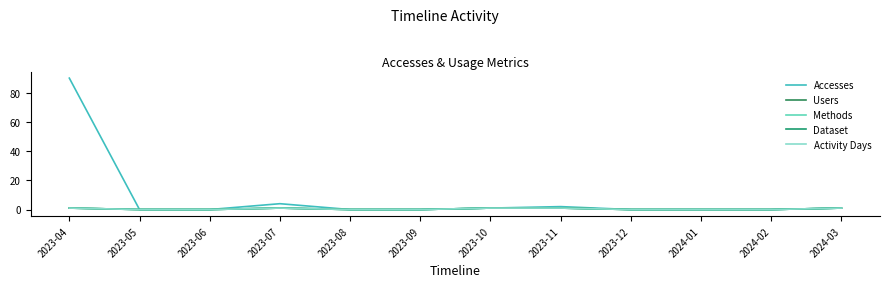

At which category does Dataset reach its first local peak?

2023-07